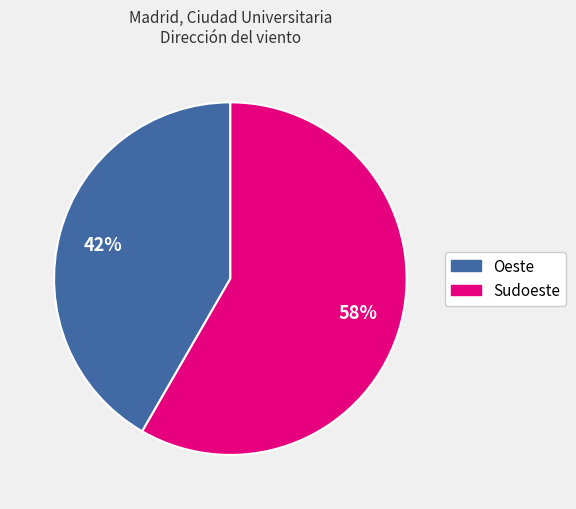

To the nearest percent, what portion does Sudoeste represent?

58%